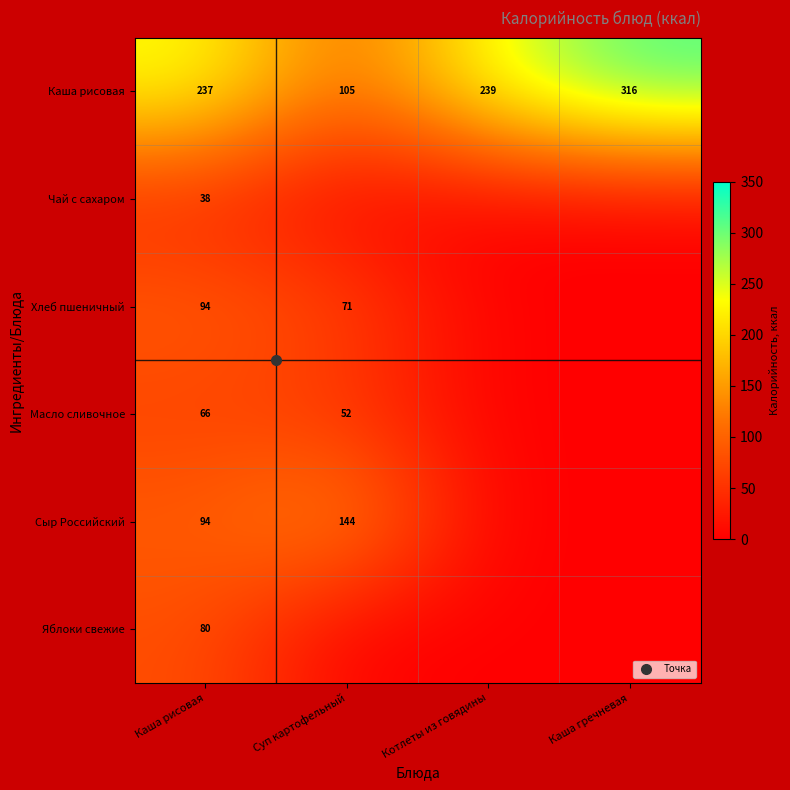

What is the difference between the highest and lowest values at Каша рисовая?

199.0